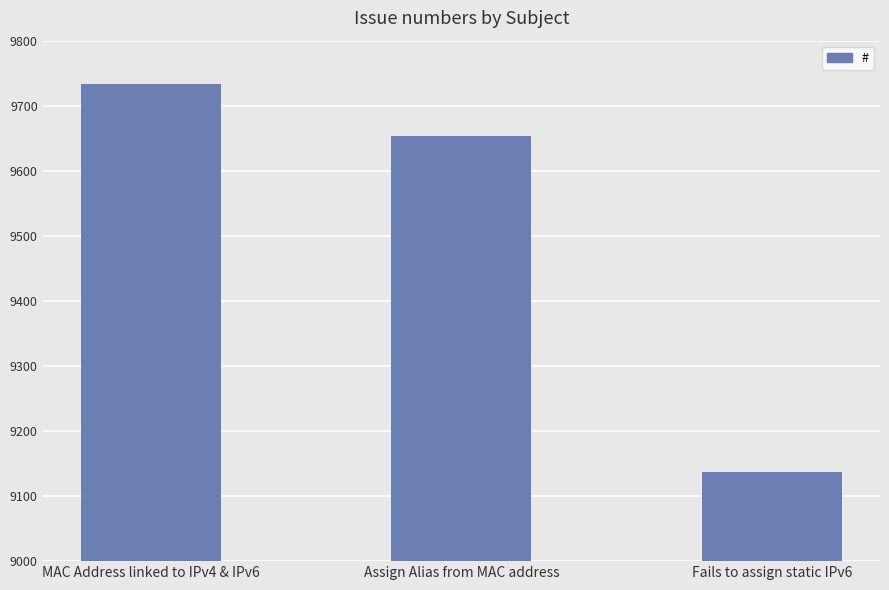

Rank the categories by value from highest to lowest.

MAC Address linked to IPv4 & IPv6, Assign Alias from MAC address, Fails to assign static IPv6